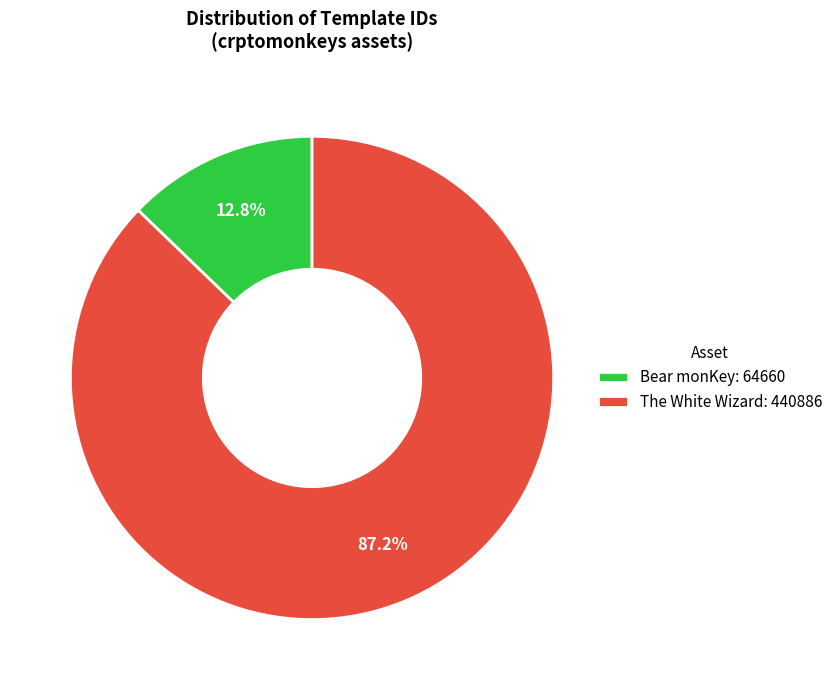

Is there any slice that represents more than half of the pie?

Yes